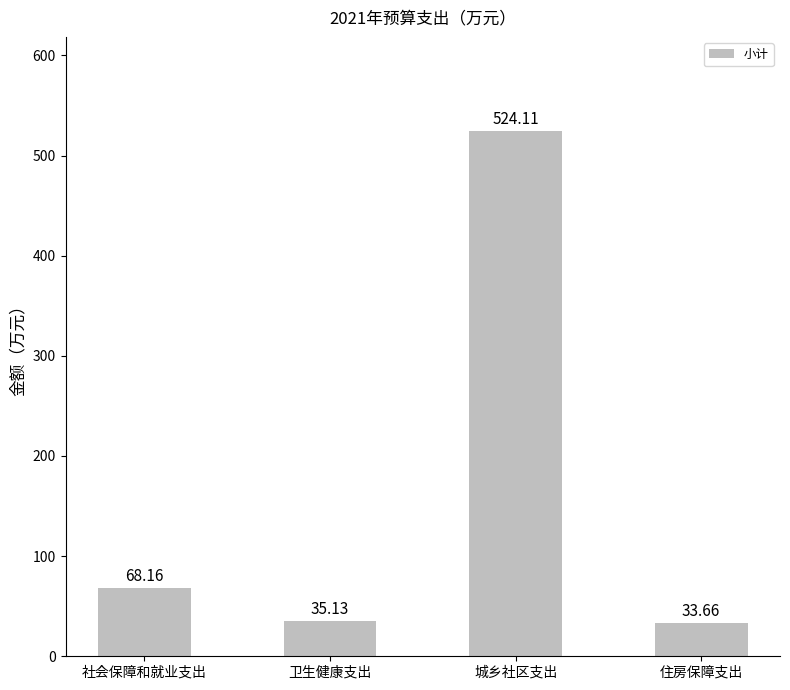

What is the sum of all values?

661.1